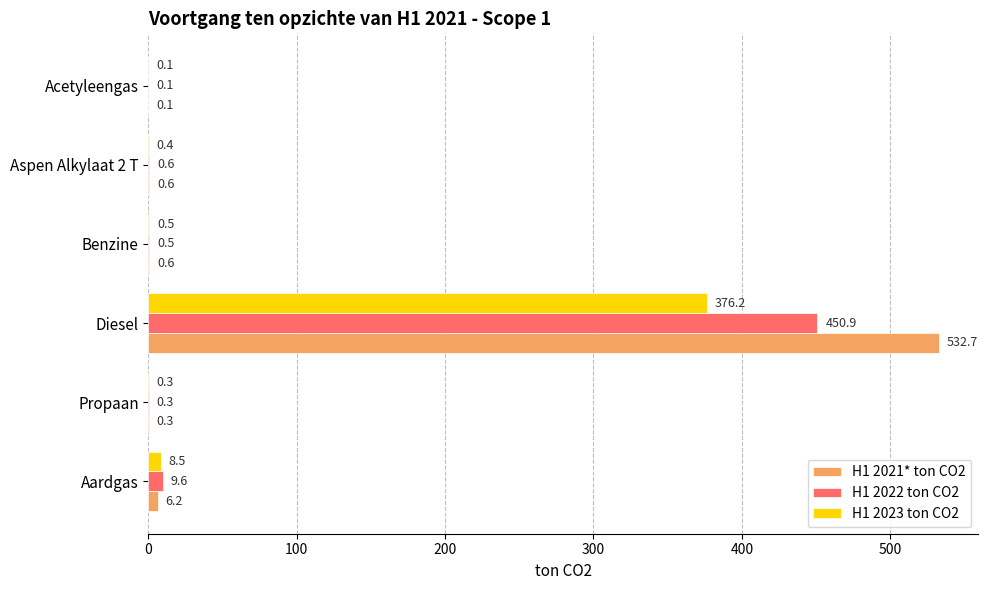

At which category is the sum across all series the highest?

Diesel